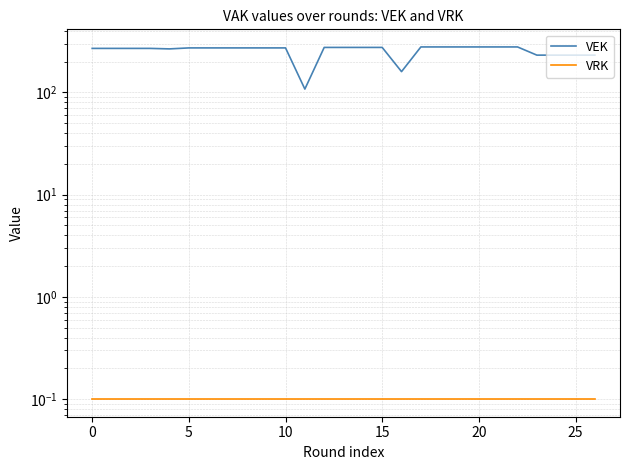

True or false: VRK has more than 1 points higher than both neighbors.

False